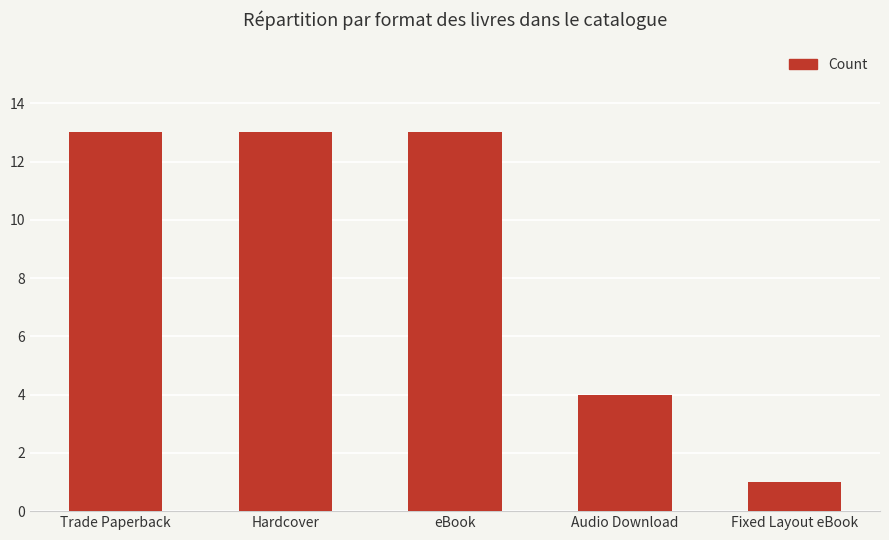

Which category has the lowest value across all series?

Fixed Layout eBook